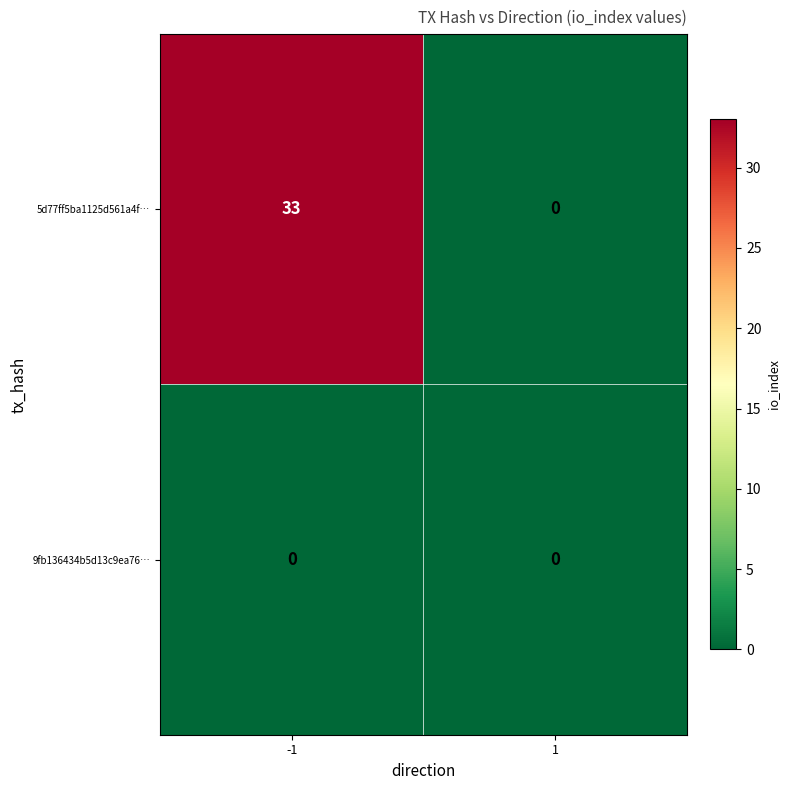

List the labels in order of 5d77ff5ba1125d561a4f… value, smallest first.

1, -1